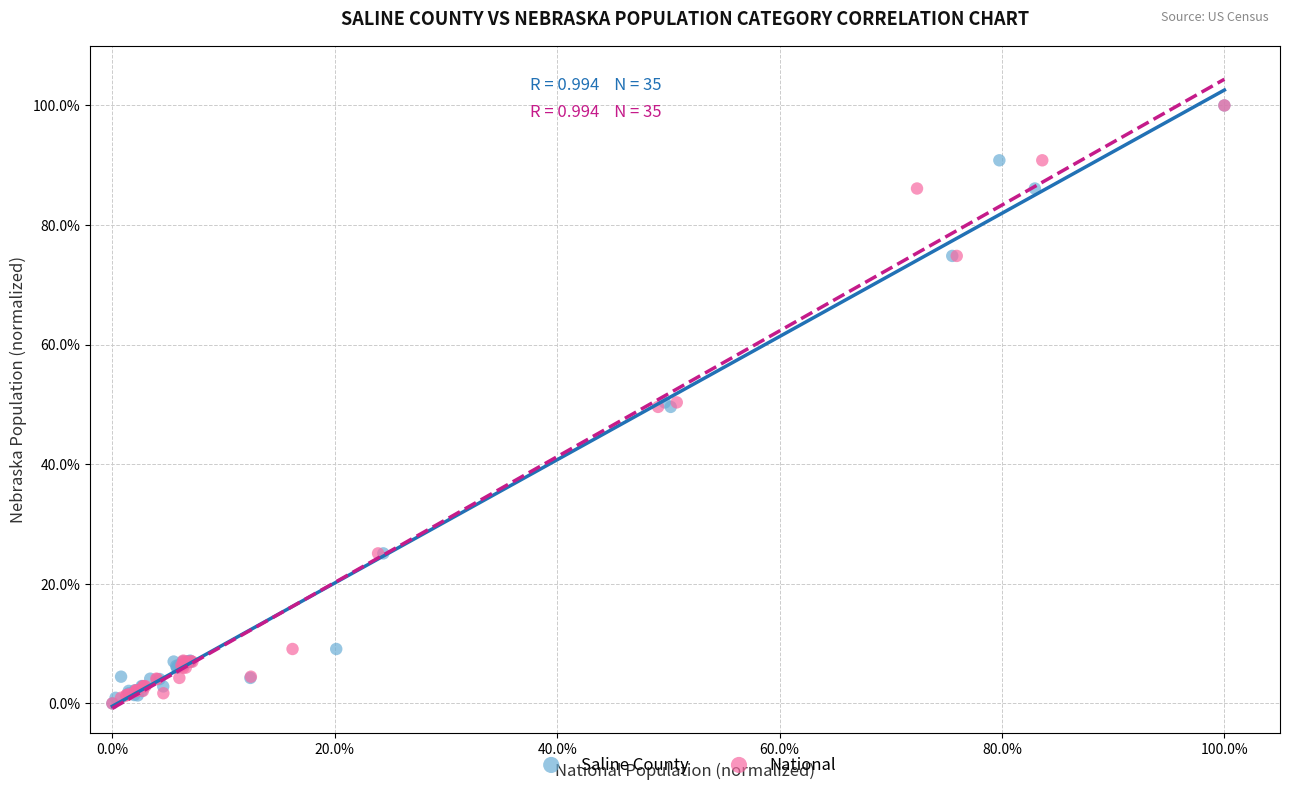

What are all the series names shown in the legend?

Saline County, National